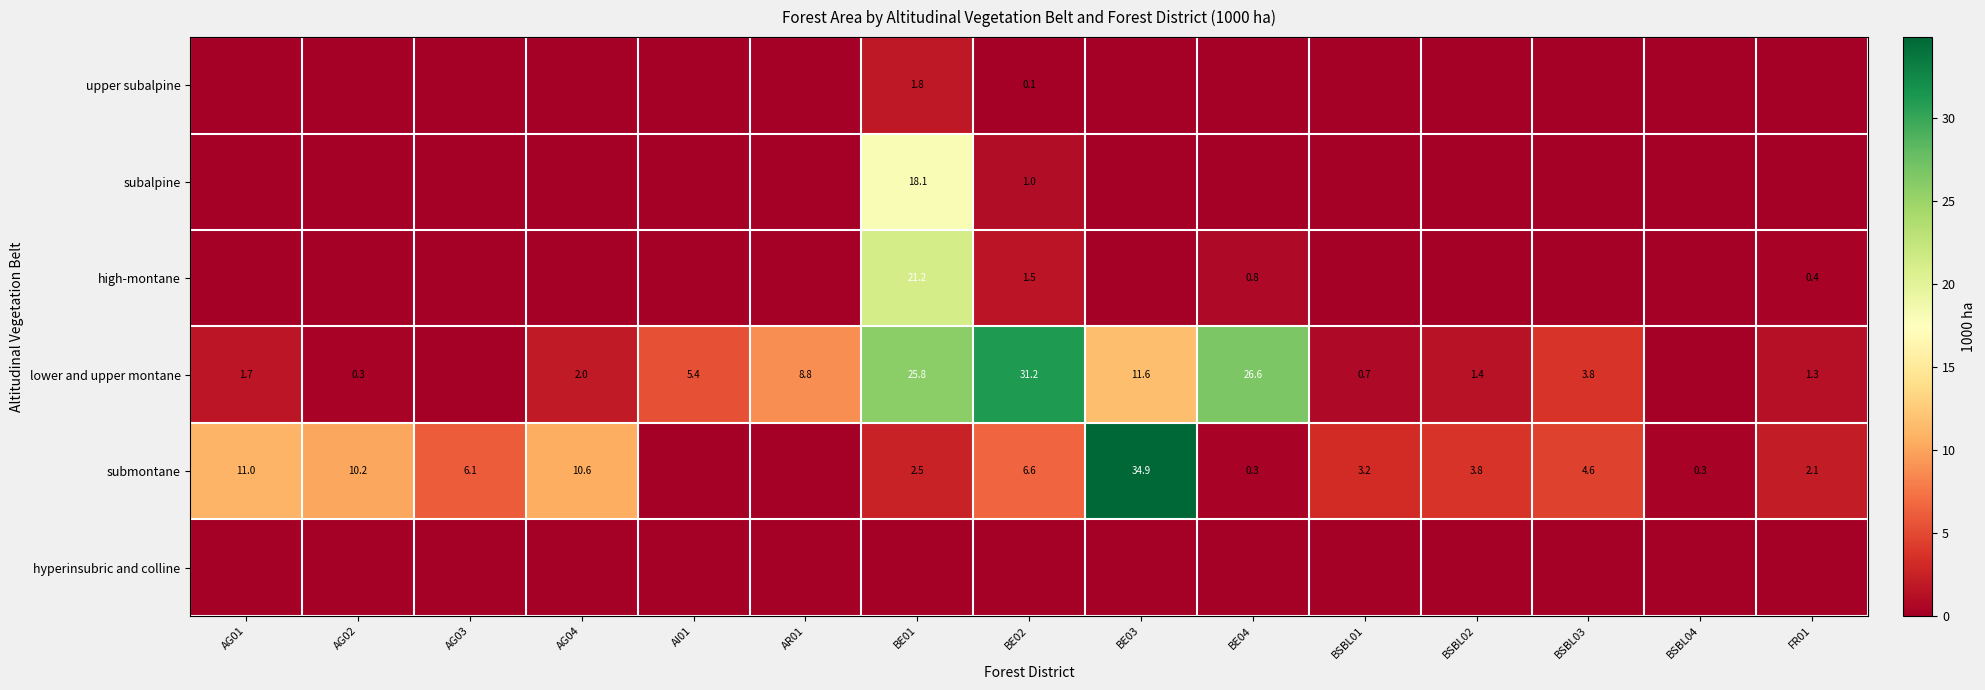

Is it true that lower and upper montane equals 31.2 at BE02?

True